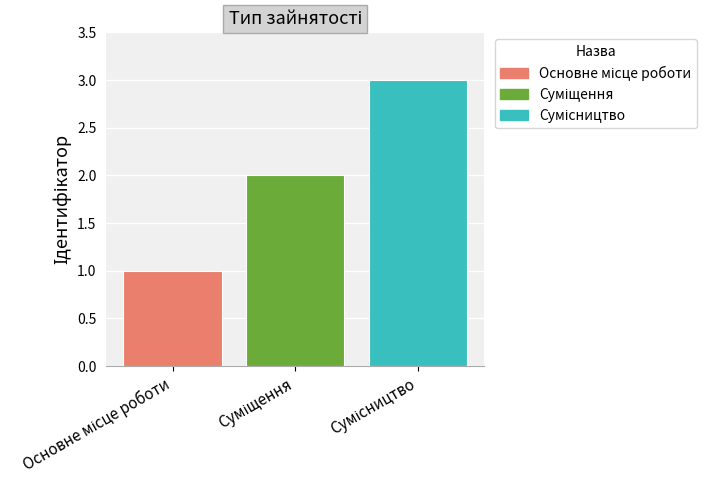

What is the sum of all values?

6